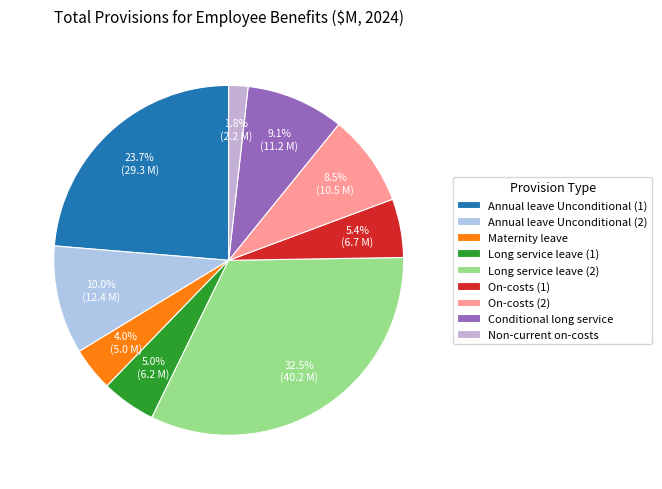

Is it true that Annual leave Unconditional (2) is 19% of the pie?

False